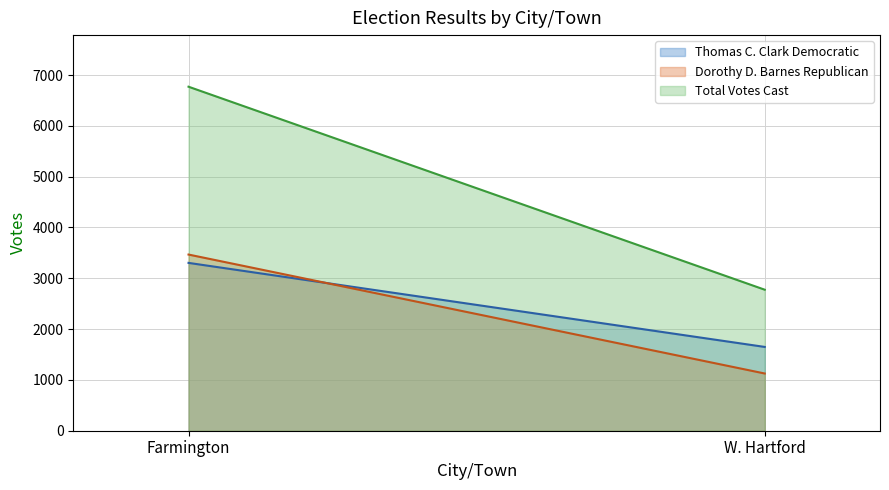

The Total Votes Cast series shows 2775 at W. Hartford. True or false?

True